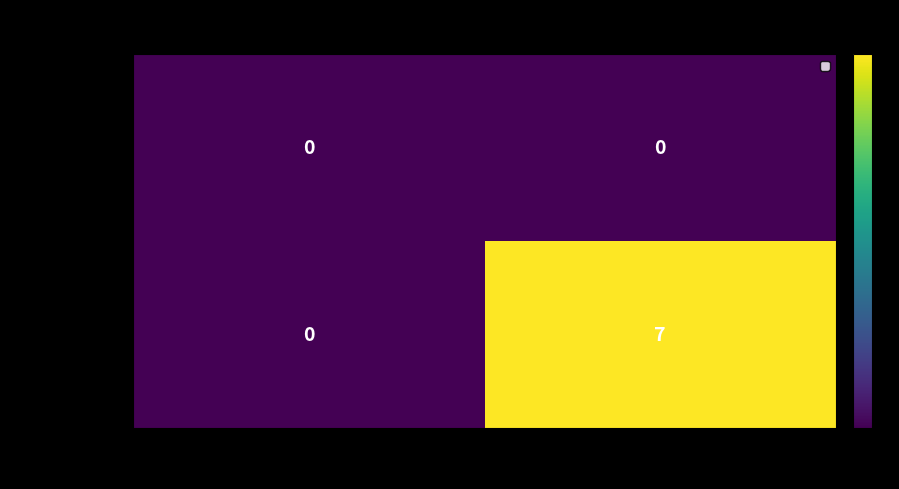

True or false: 68eb7701fc5b... has a value of 0 at 1.

True